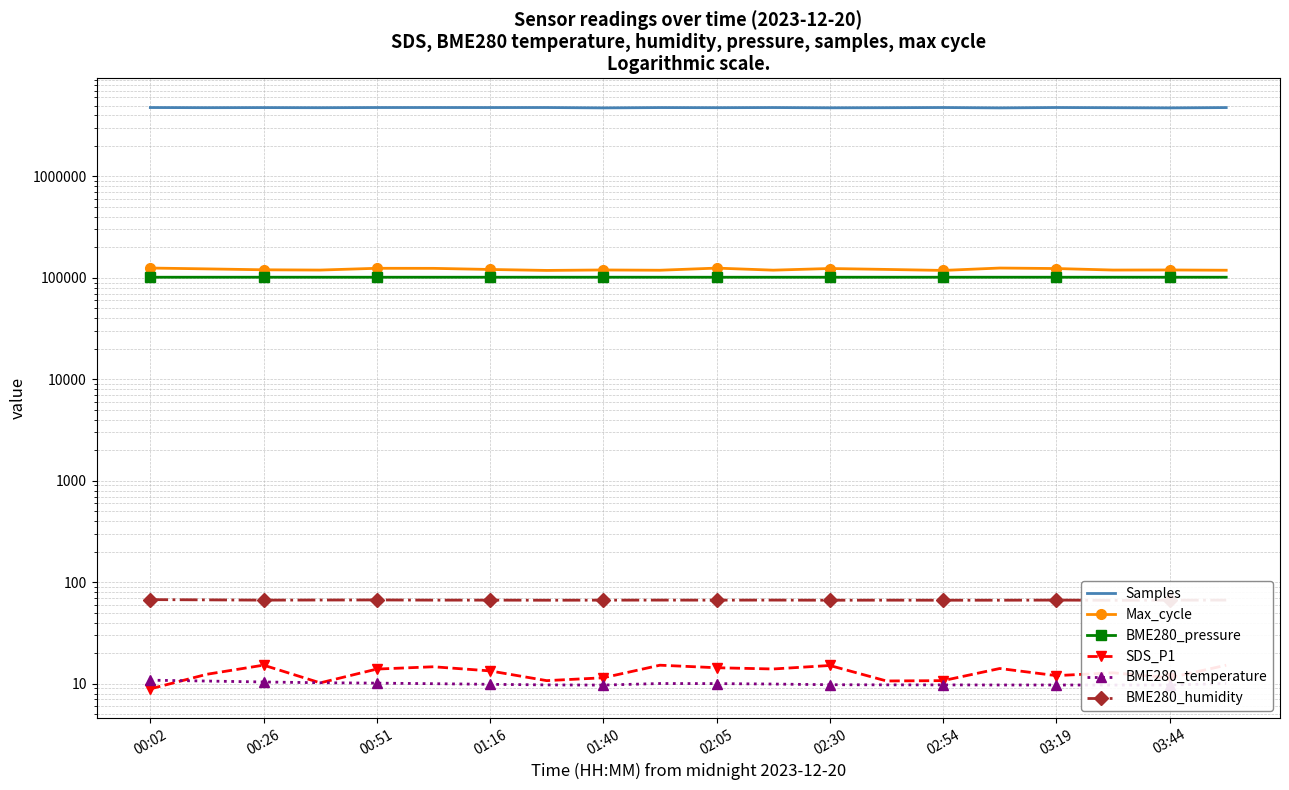

What is the difference between the highest and lowest values at 01:16?

4757305.8